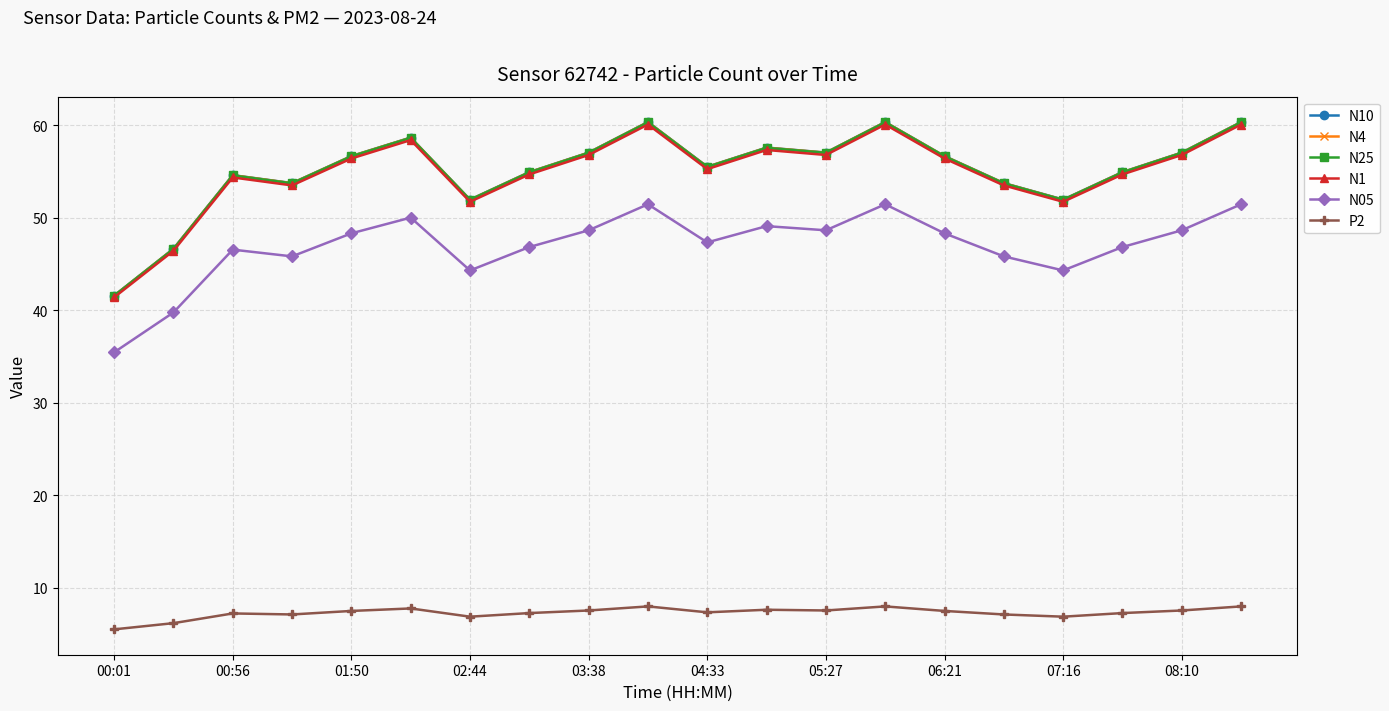

True or false: N10 and N1 intersect in this chart.

False